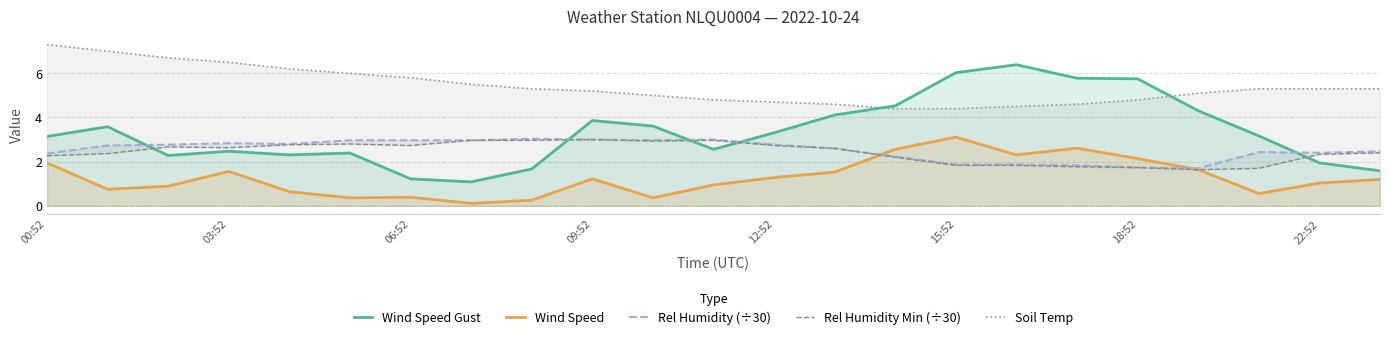

How many intersections are there between Soil Temp and Wind Speed Gust?

2